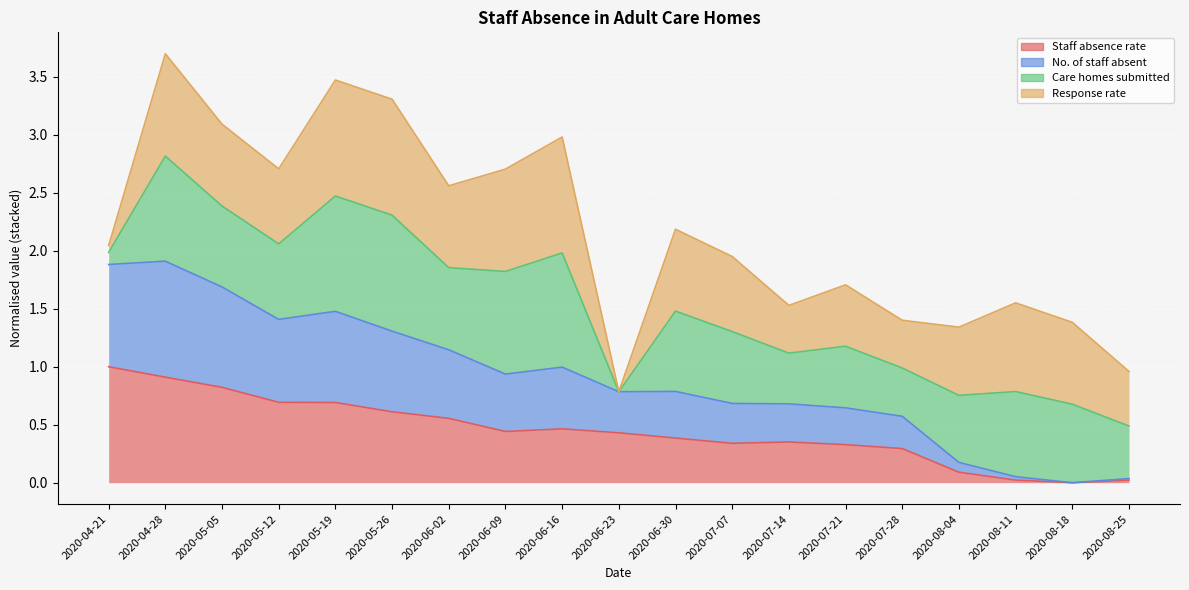

How many data points in No. of staff absent are above 0?

18